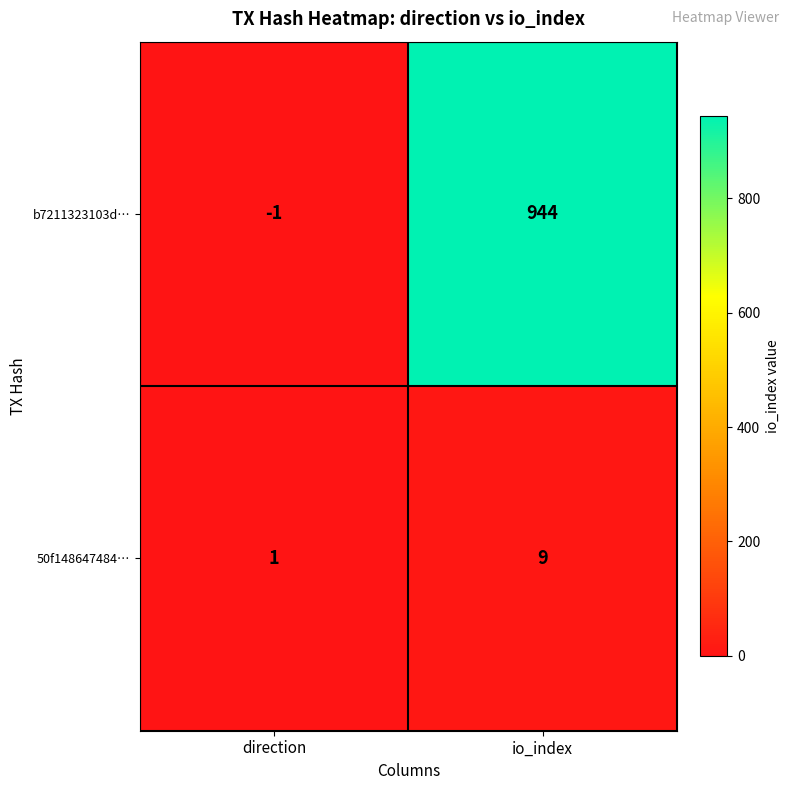

Rank the series by their average value, from highest to lowest.

b7211323103d…, 50f148647484…